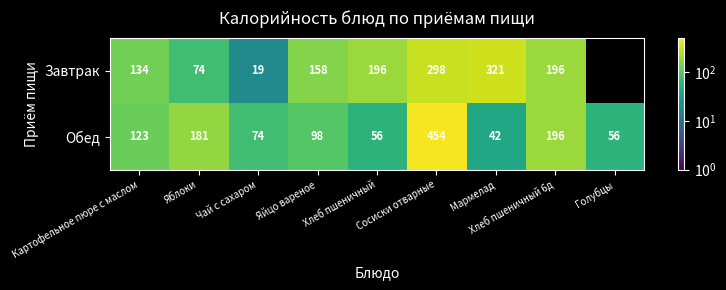

What value does the Обед series have at Хлеб пшеничный 6д?

196.0